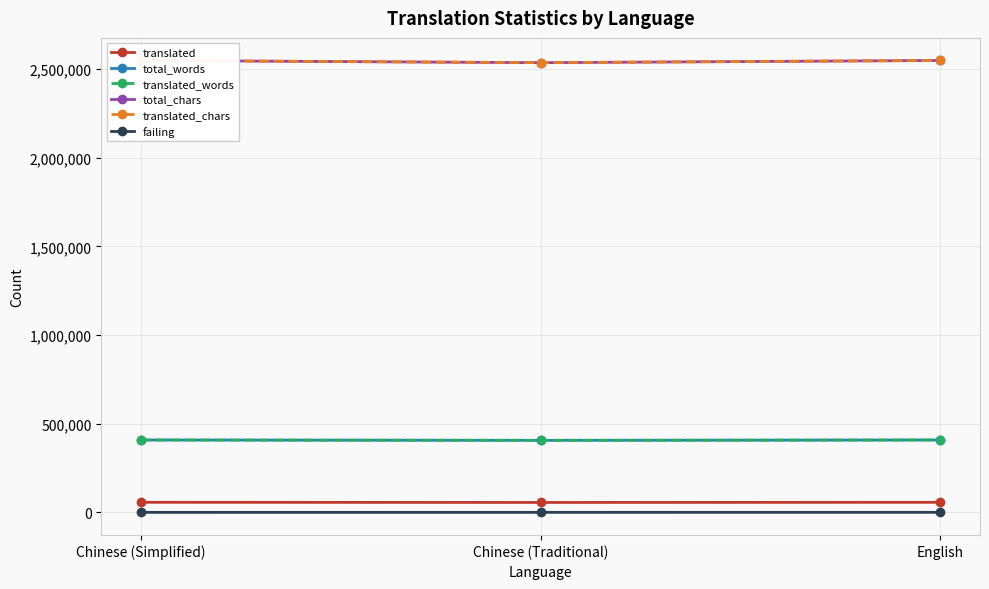

Does the chart have visible grid lines?

Yes